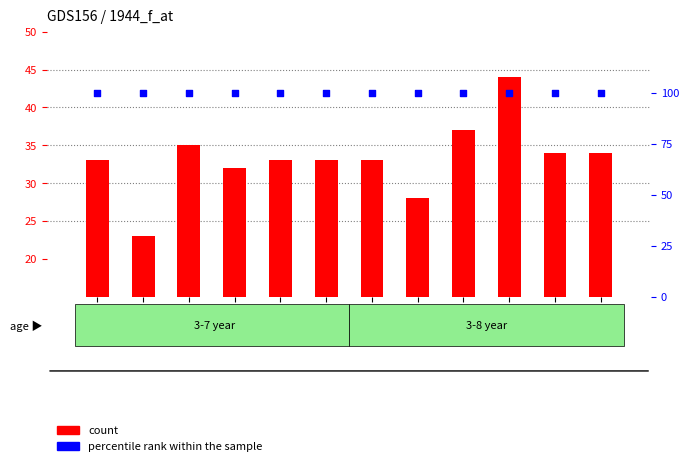

Which series has the largest total across all categories?

percentile rank within the sample